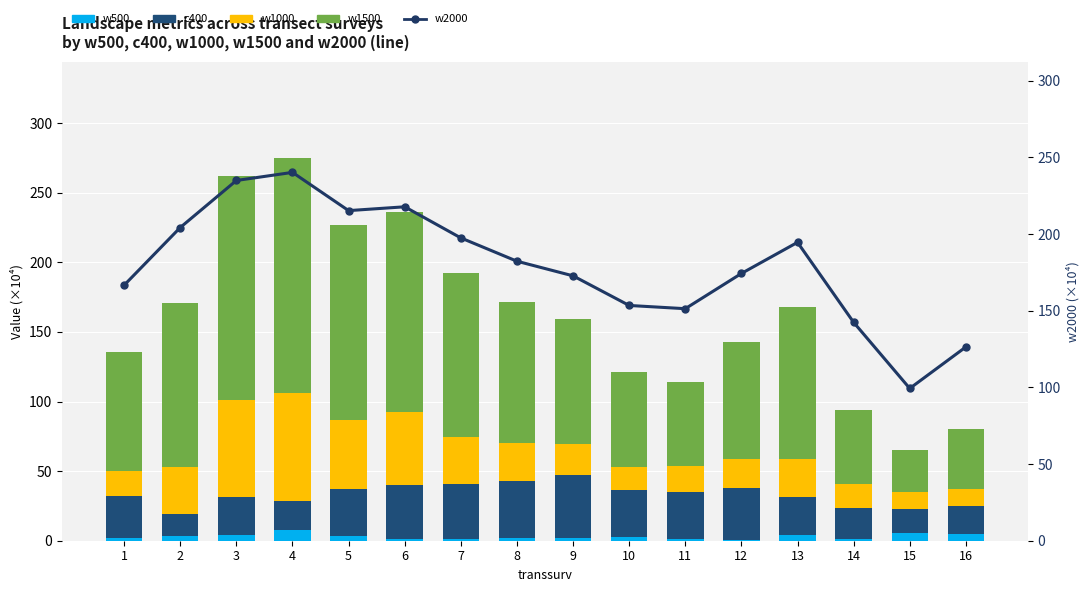

True or false: w2000 (line) has a value of 77.9 at 16.

False